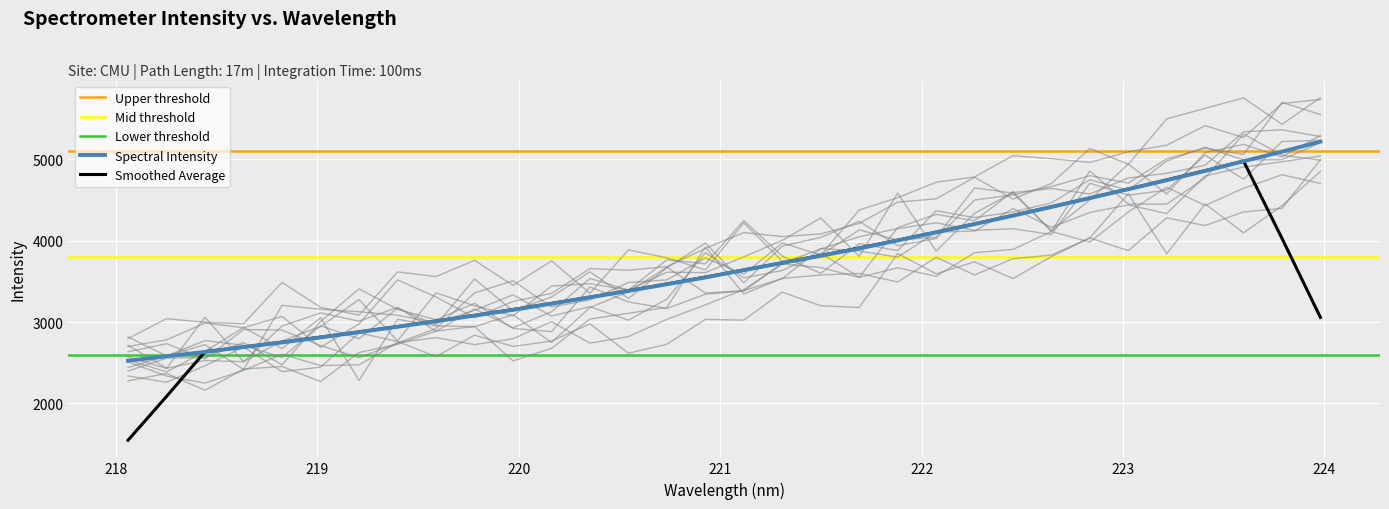

What is the smallest value displayed?

2525.6